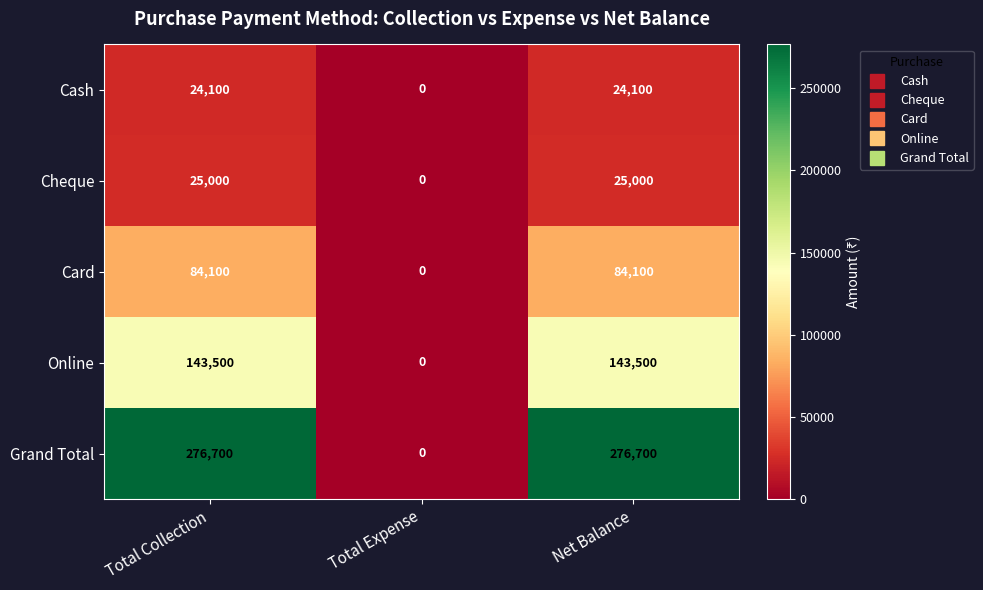

Rank the series at Total Collection from highest to lowest value.

Grand Total, Online, Card, Cheque, Cash